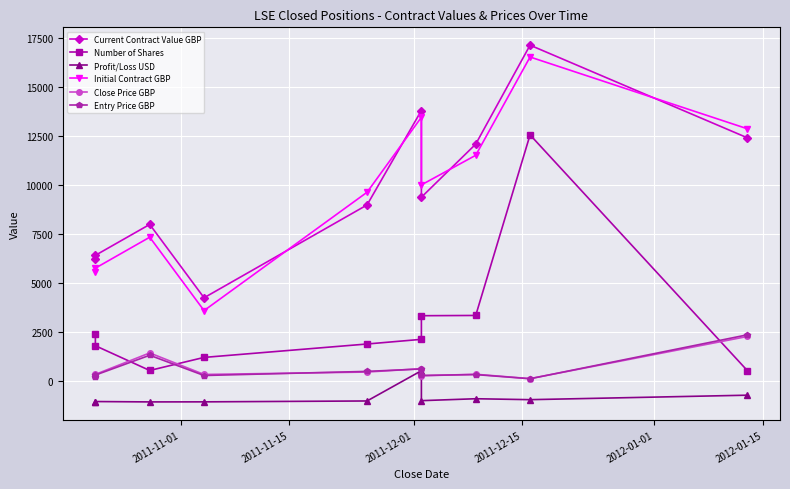

True or false: Profit/Loss USD and Current Contract Value GBP intersect in this chart.

False